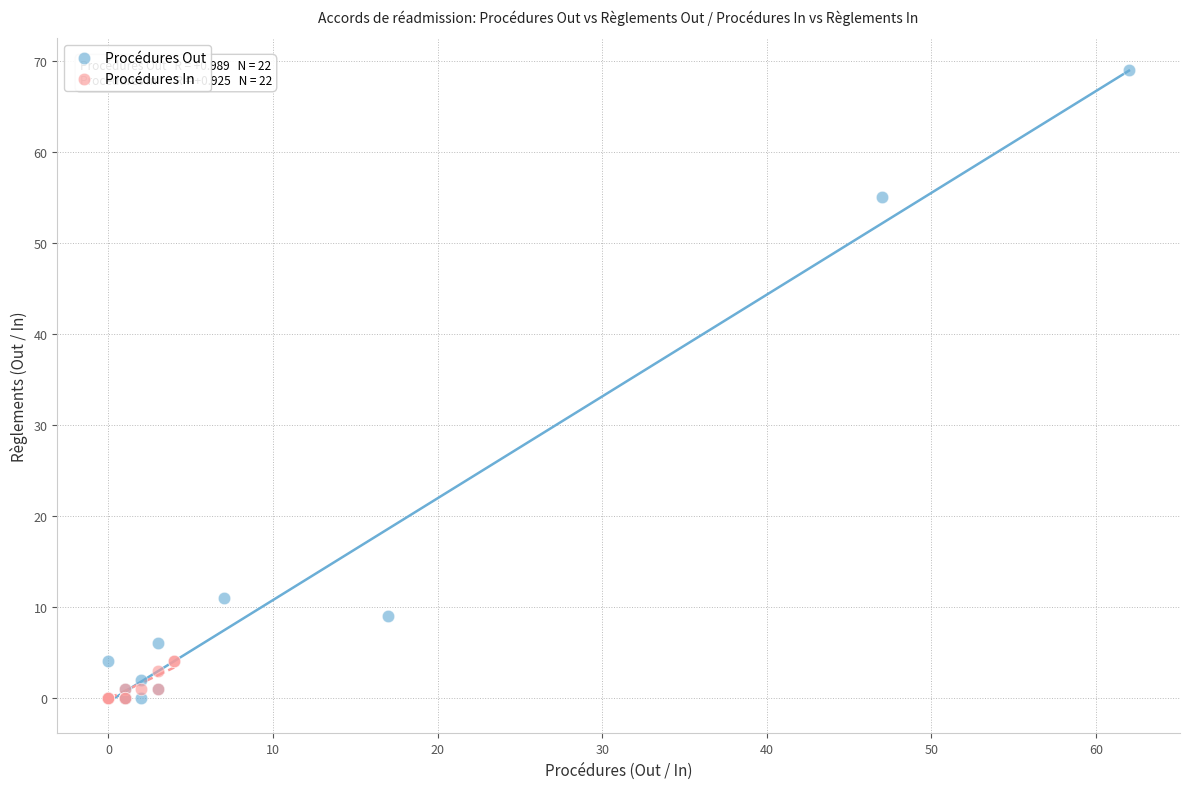

Which series reaches the maximum Y coordinate?

Procédures Out